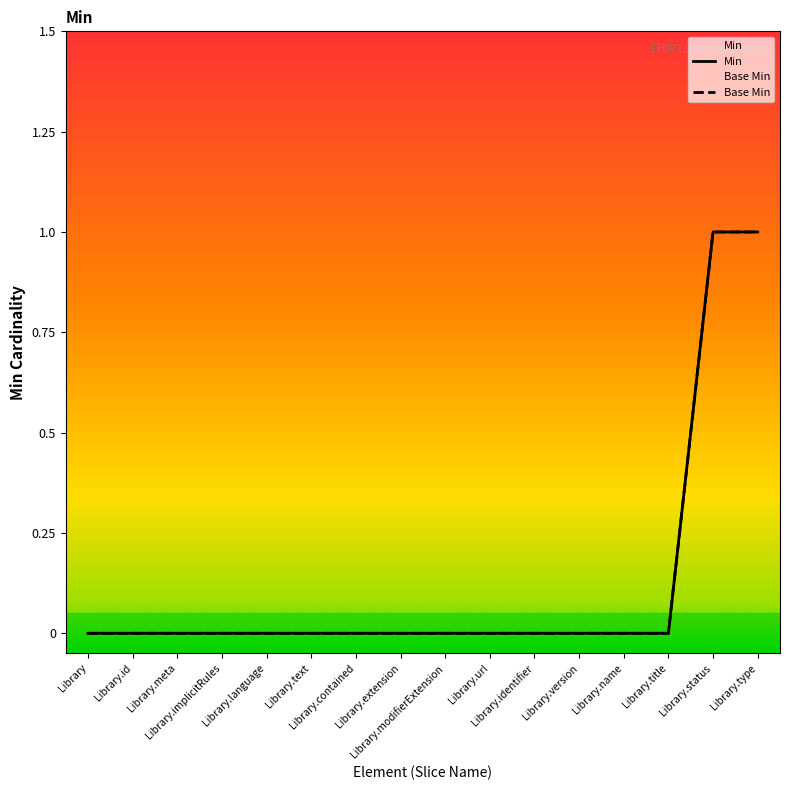

What is the label of the 8th point from the right?

Library.modifierExtension